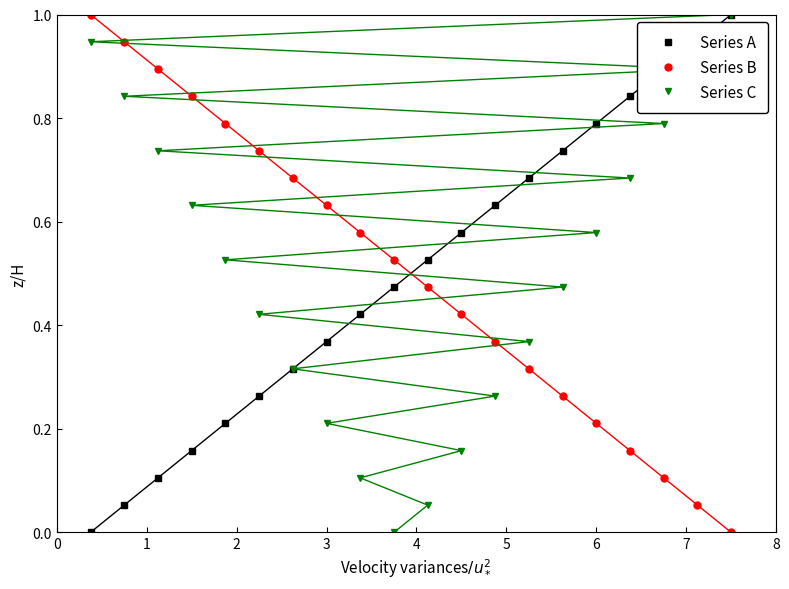

How many categories are shown in the chart?

20